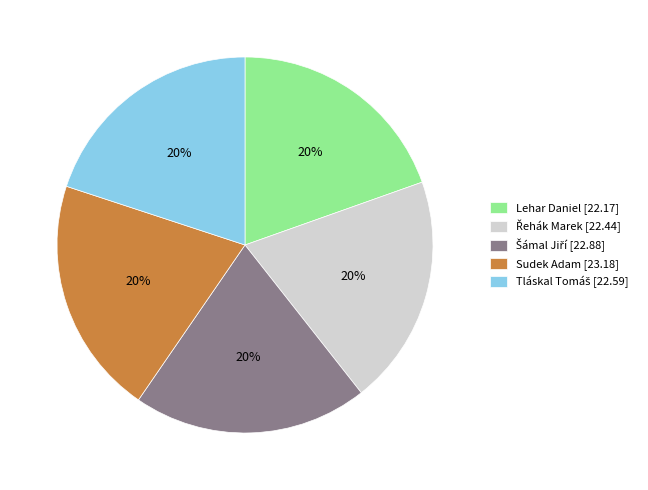

To the nearest percent, what is the combined percentage of Lehar Daniel [22.17] and Sudek Adam [23.18]?

40%